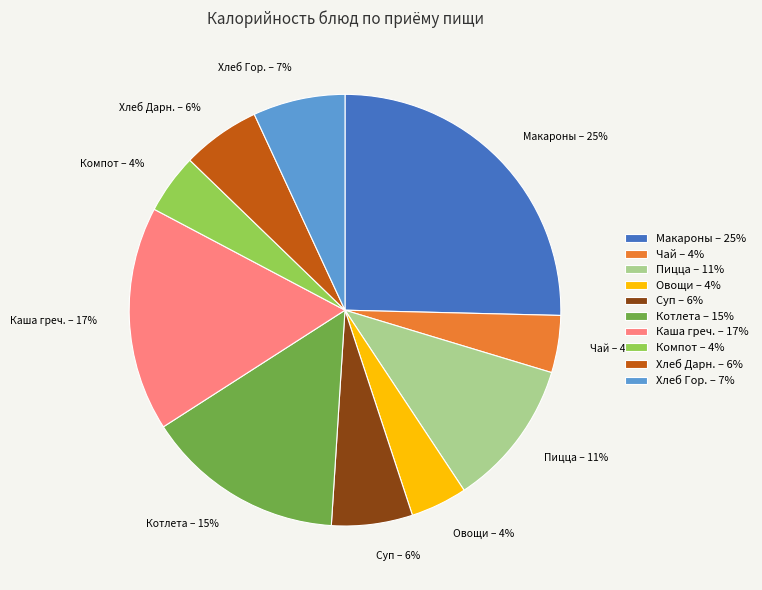

To the nearest percent, what is the difference between the largest and smallest slice percentages?

21%